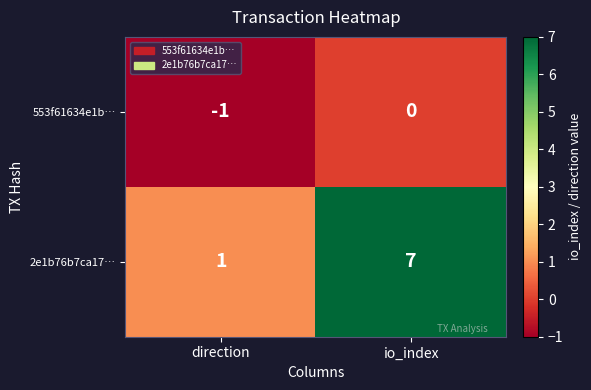

Which label corresponds to the smallest value in the chart?

direction